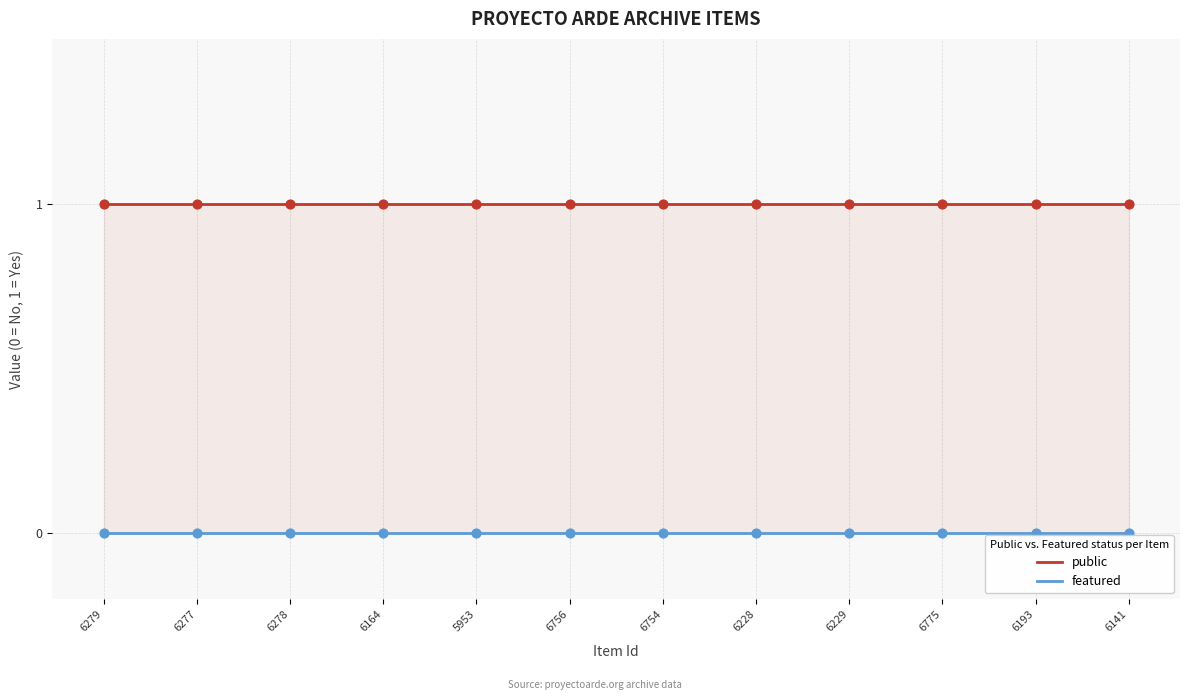

Which series contains the lowest Y value?

featured